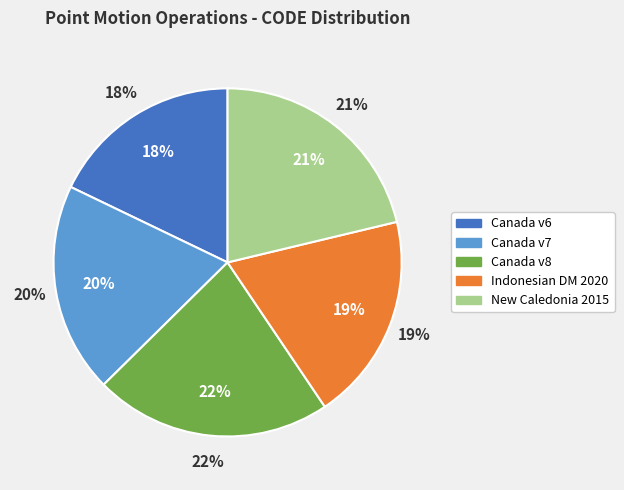

The Canada velocity grid v8 slice represents 8% of the pie. True or false?

False